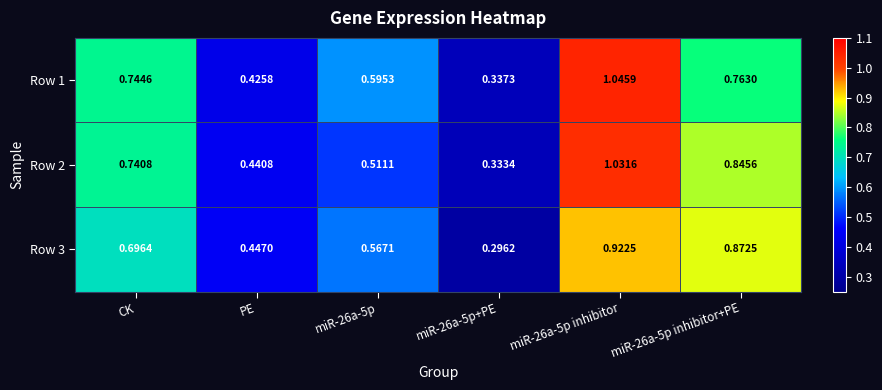

Is the value of Row 1 at CK greater than the value of Row 2 at PE?

Yes